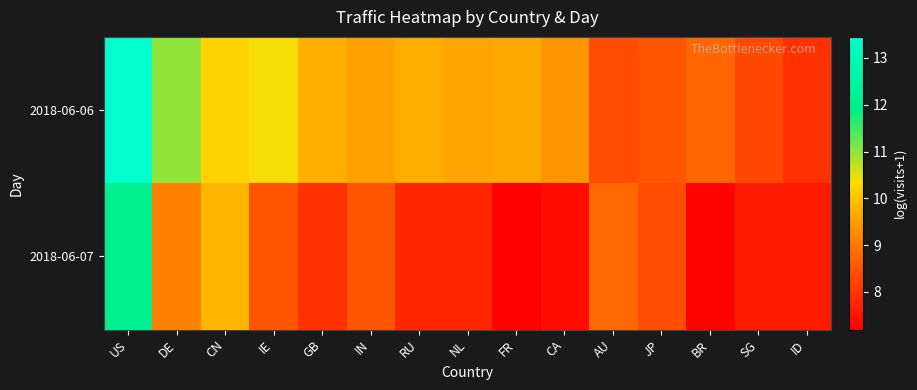

Reading left to right, what are all the values shown in this chart?

2018-06-06: US=13.5	DE=11.0	CN=10.2	IE=10.4	GB=9.7	IN=9.6	RU=9.7	NL=9.6	FR=9.6	CA=9.4	AU=8.4	JP=8.5	BR=8.8	SG=8.3	ID=8.0
2018-06-07: US=12.1	DE=9.1	CN=9.8	IE=8.5	GB=8.0	IN=8.5	RU=7.8	NL=7.8	FR=7.2	CA=7.4	AU=8.8	JP=8.4	BR=7.3	SG=7.6	ID=7.6